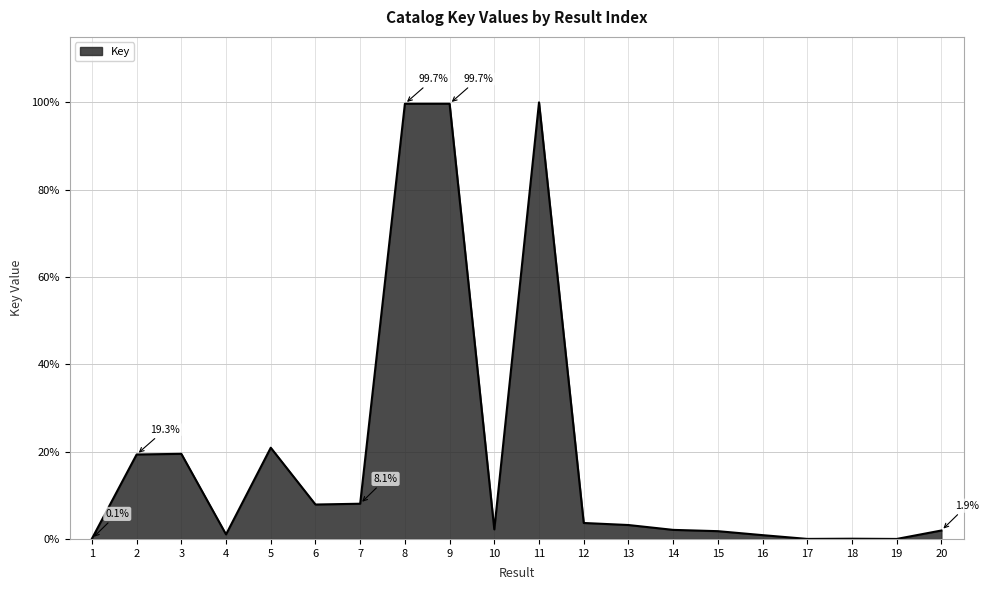

What is the maximum value shown in the chart?

100.0